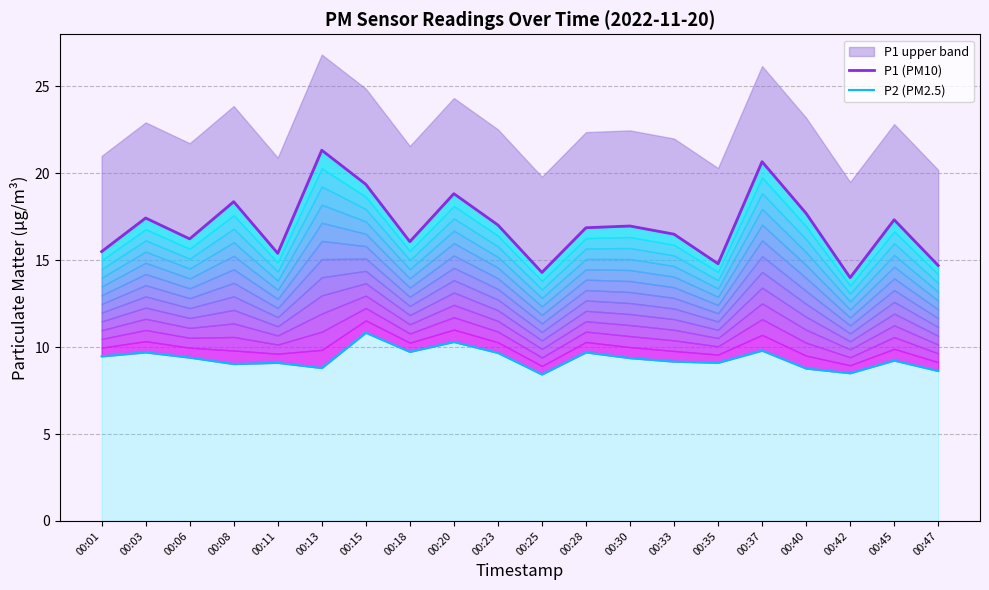

Which series changed the most between 00:15 and 00:23?

P1 (PM10)